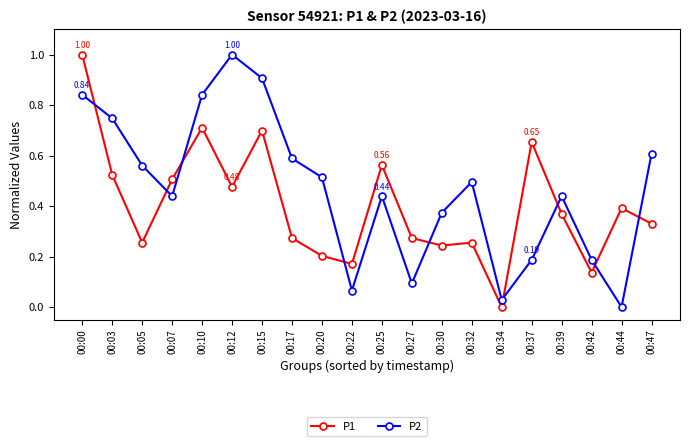

Is the value of P2 at 00:17 greater than the value of P1 at 00:39?

Yes